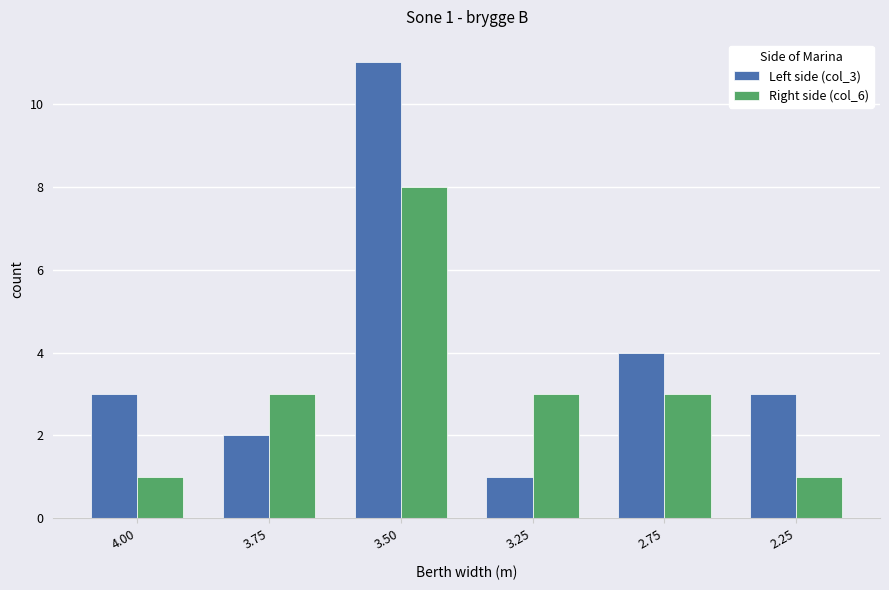

Rank the series at 4.00 from lowest to highest value.

Right side (col_6), Left side (col_3)